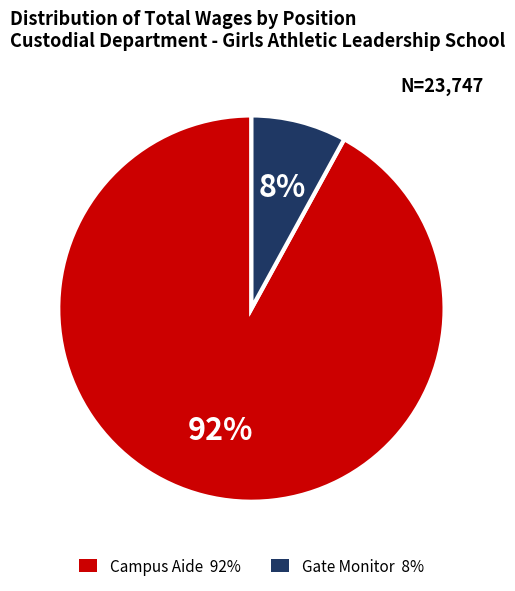

Which slice is the smallest?

Gate Monitor